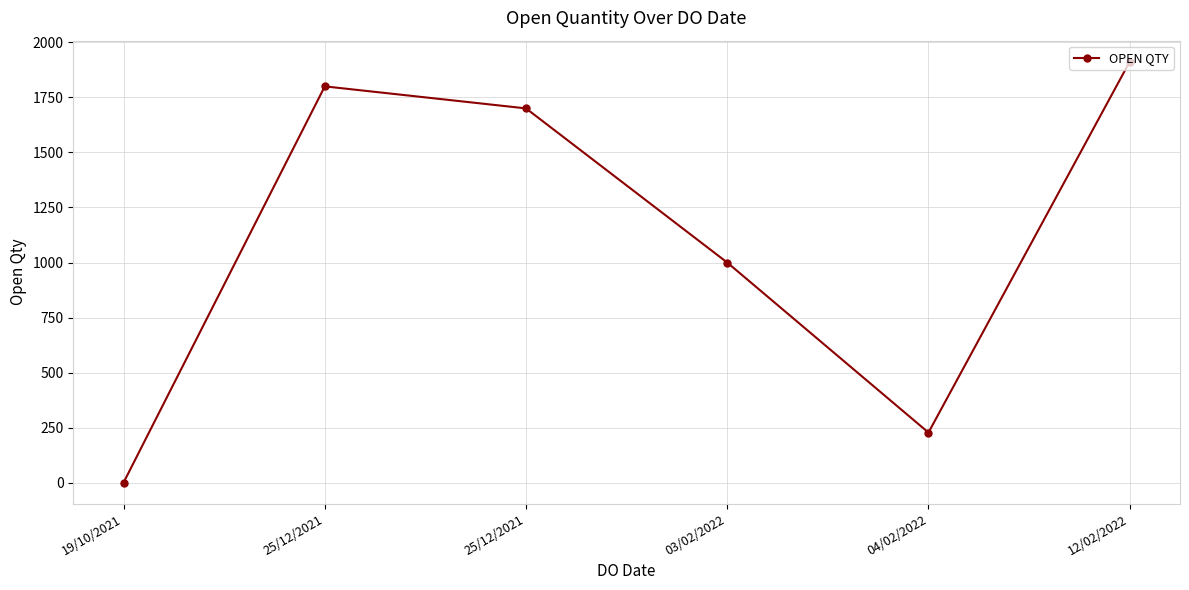

How many values are below 1700?

3